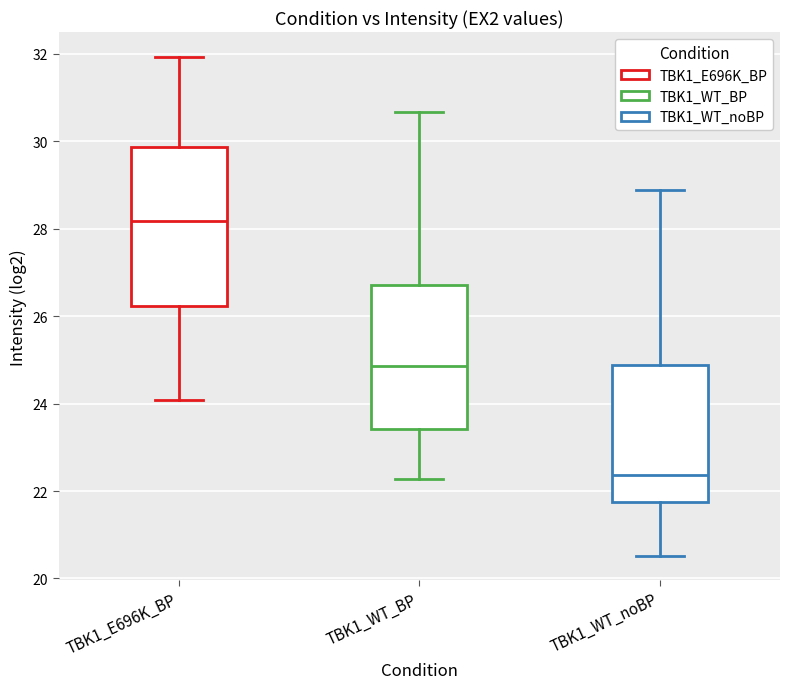

Where does the lower whisker of the box for TBK1_WT_noBP end on the y-axis? The values are not printed on the chart, so give them approximately, as read against the axis.

20.6